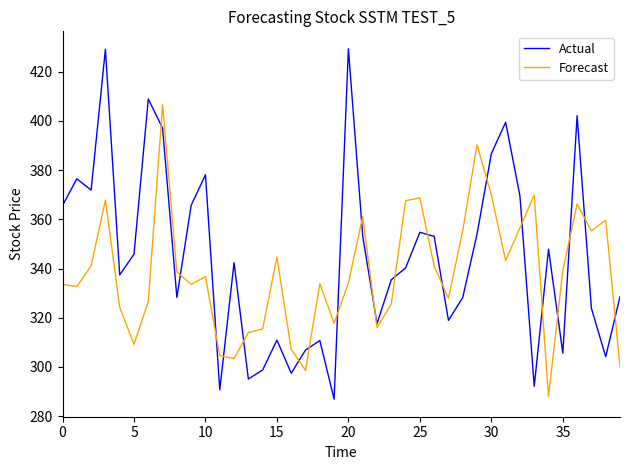

After their last crossing, which series has the higher values: Actual or Forecast?

Actual